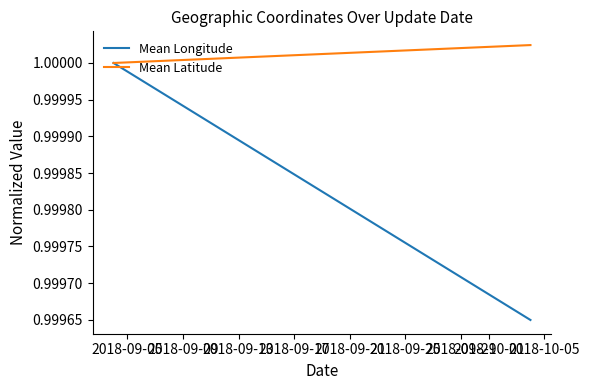

Which series has the widest spread of values?

Mean Longitude